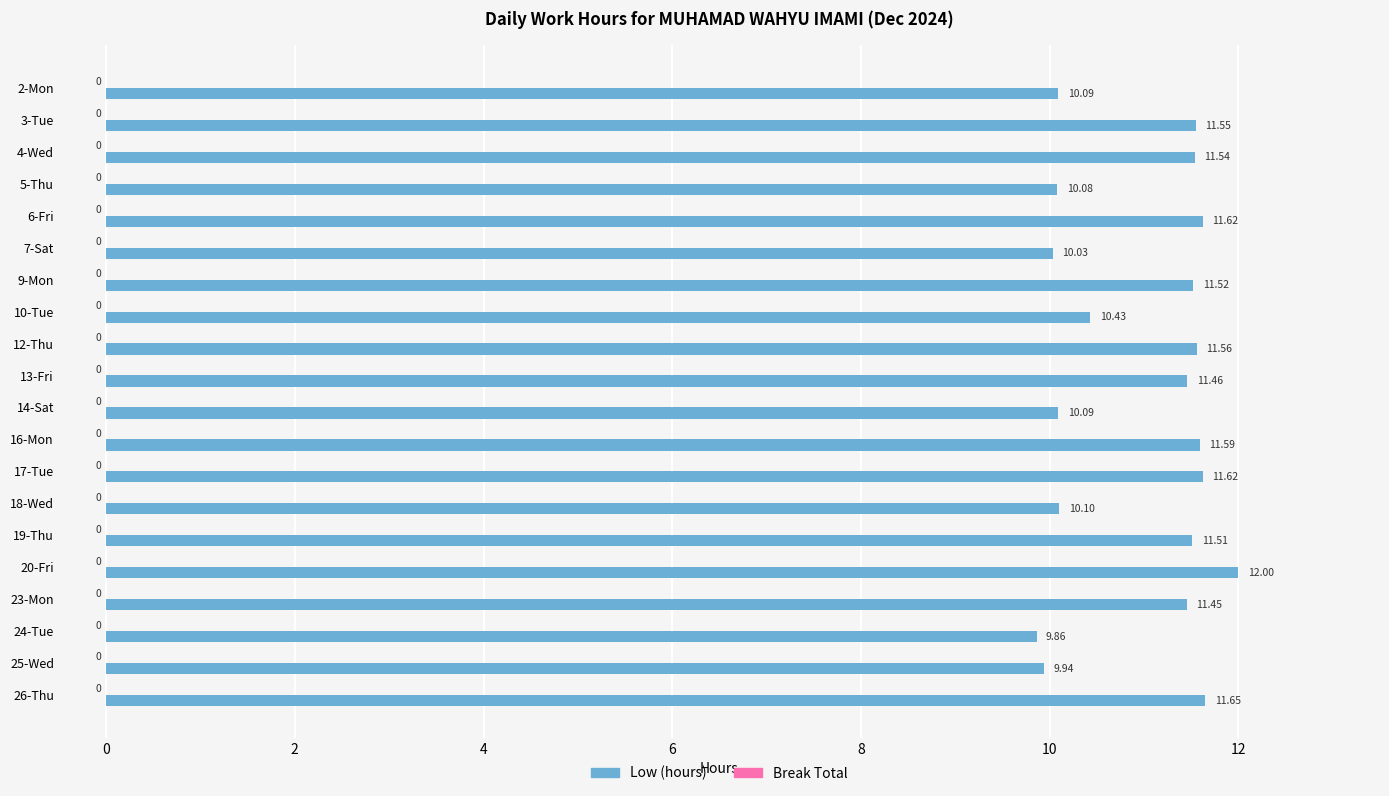

Which has a higher value, 19-Thu or 14-Sat?

19-Thu